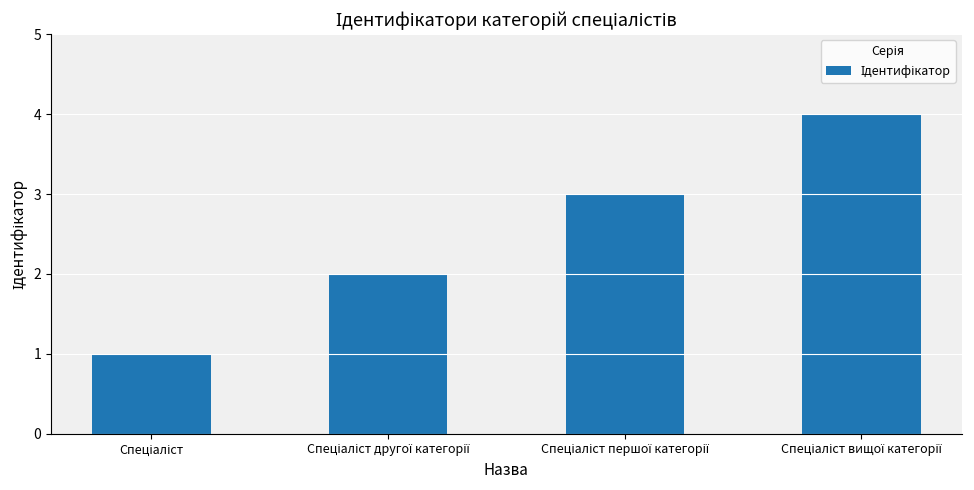

Does the chart contain stacked bars?

No